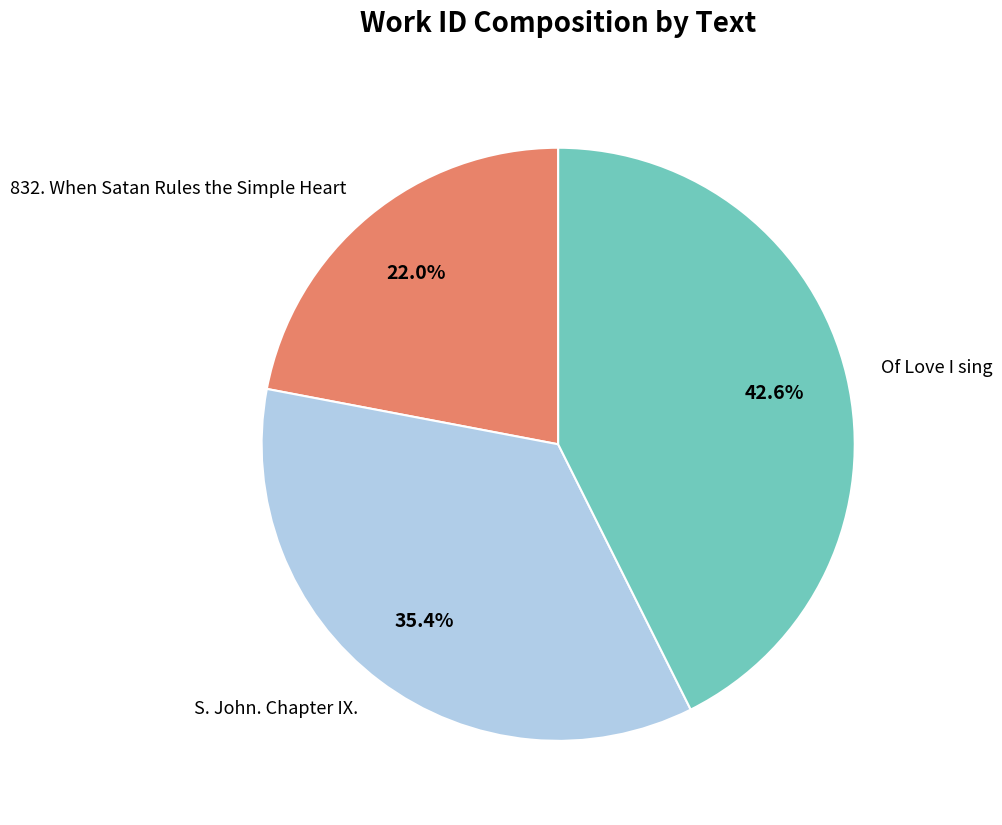

To the nearest percent, what is the average slice percentage?

33%